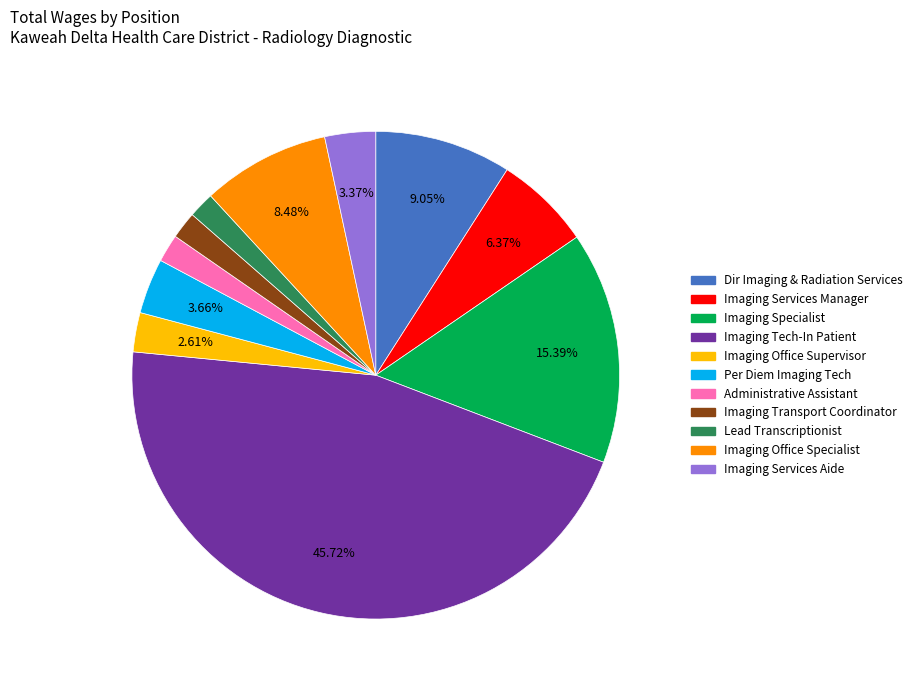

Does any single category account for the majority?

No